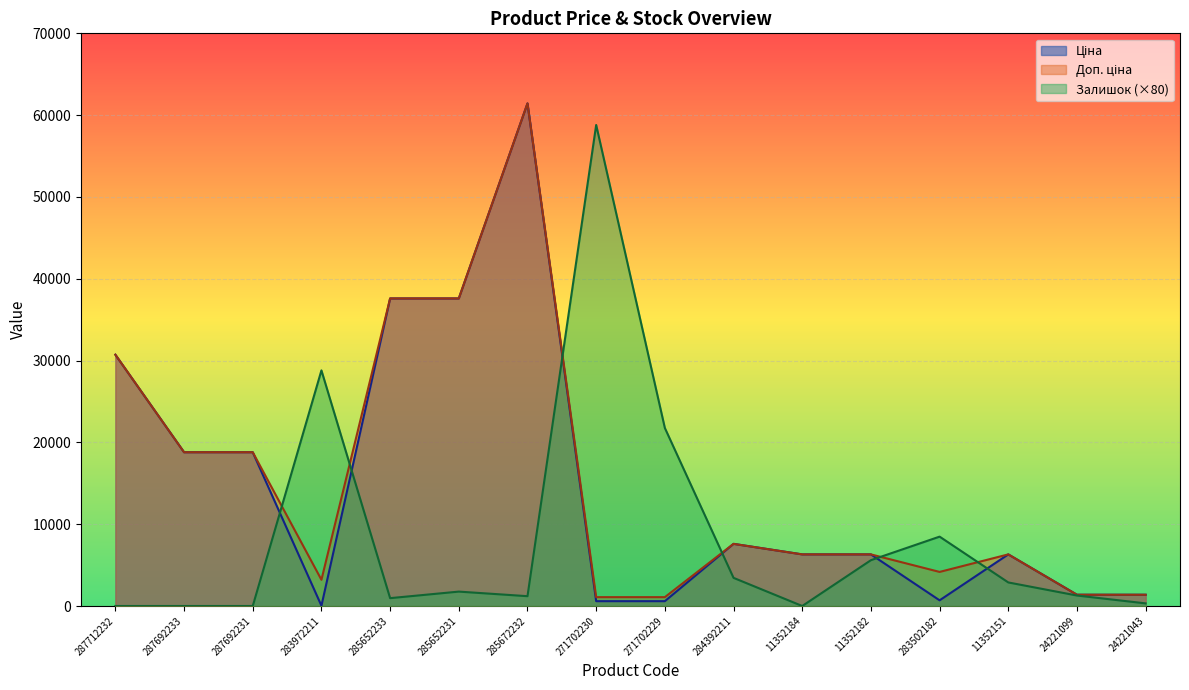

Where does the Ціна series first go above 6308?

287712232